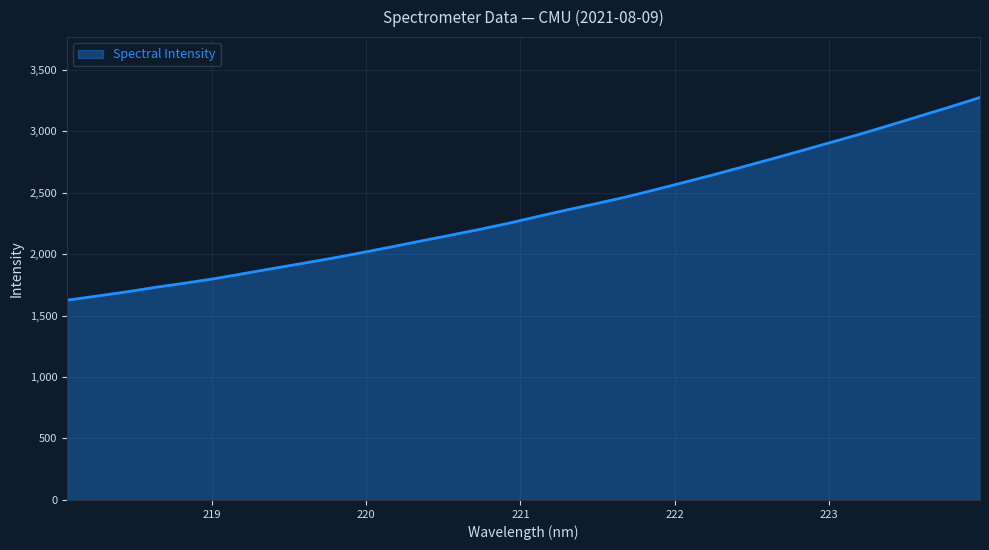

What is the greatest value displayed?

3273.1